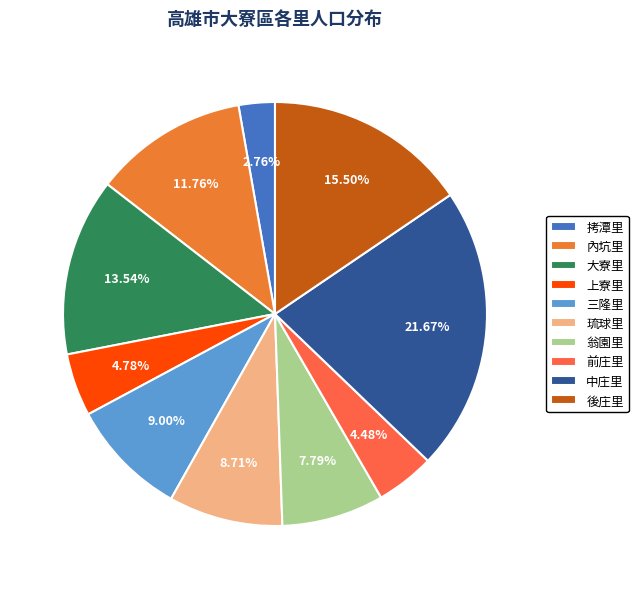

To the nearest percent, what percentage of the pie is 三隆里?

9%